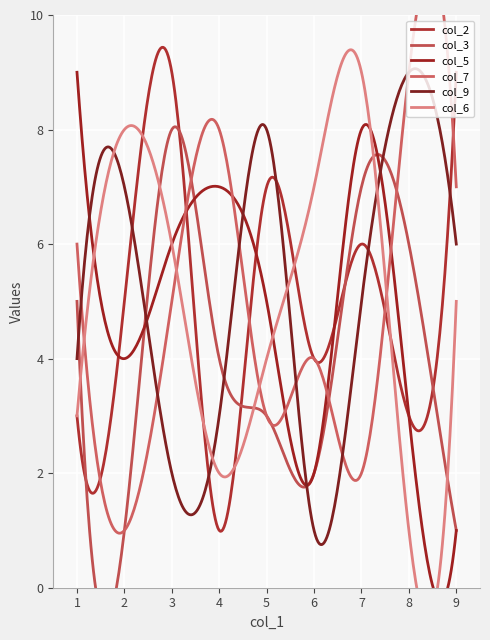

At which label is col_2 closest to 5?

2